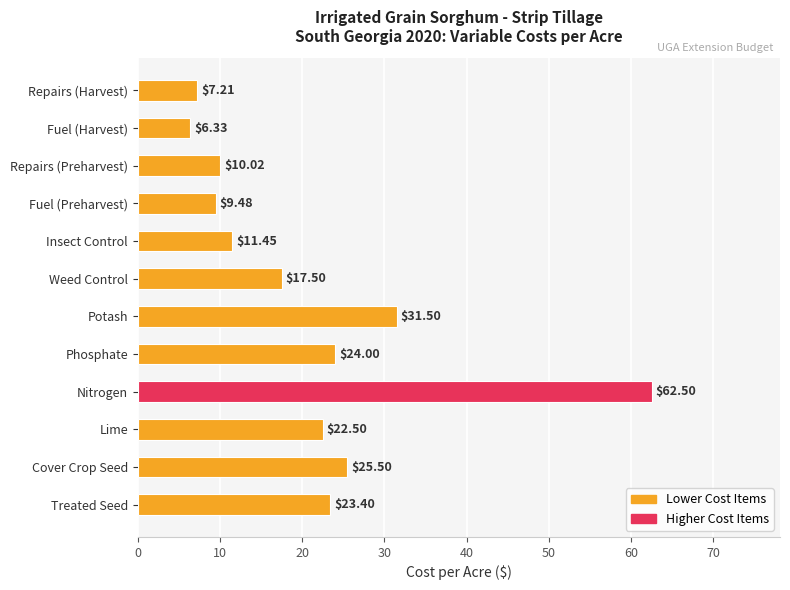

What is the minimum value shown in the chart?

6.3